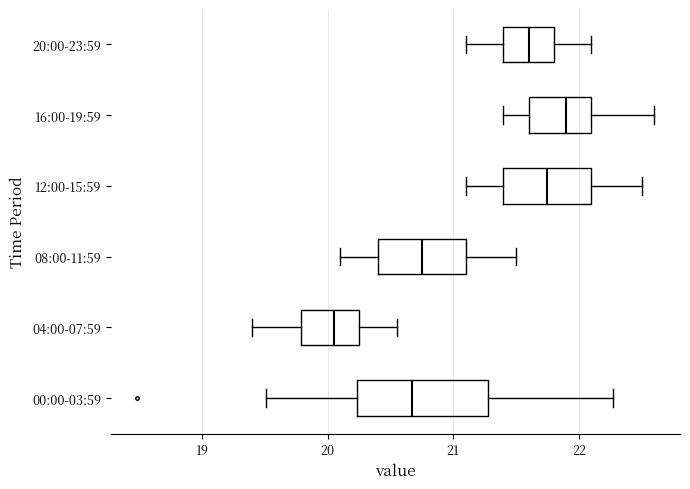

Which box has the furthest to the left median line?

04:00-07:59